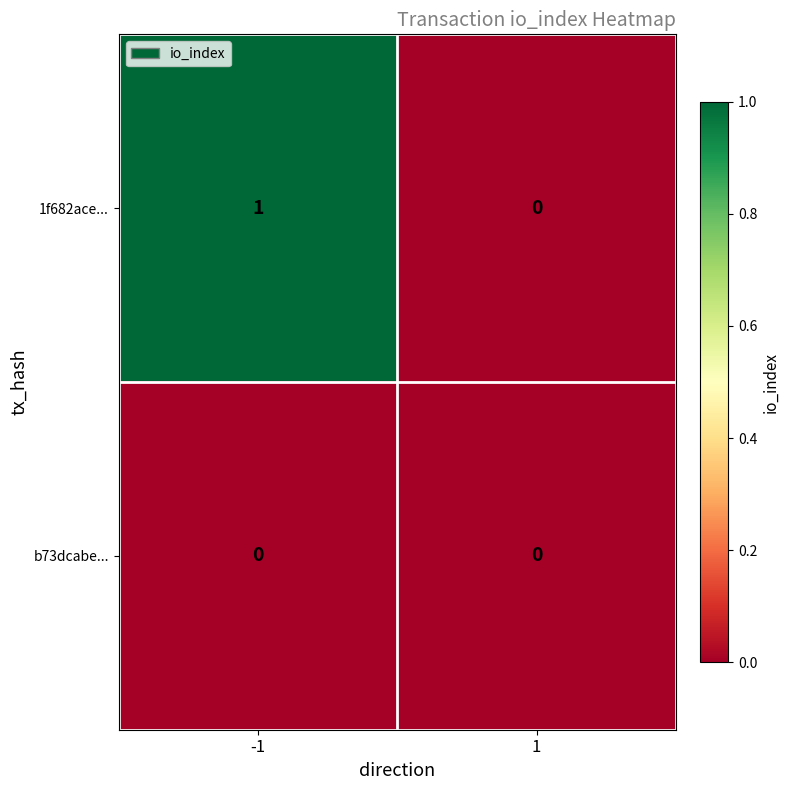

Rank the series by their maximum value, from highest to lowest.

1f682ace..., b73dcabe...